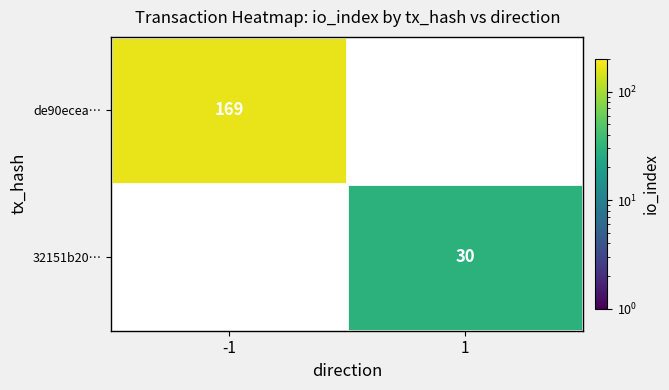

Is it true that 32151b20… equals 10 at 1?

False